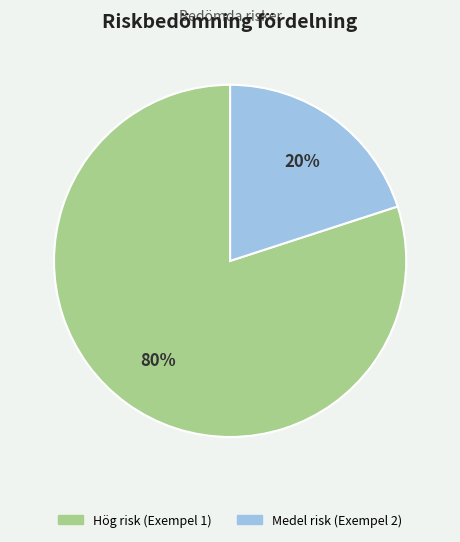

The Medel risk (Exempel 2) slice represents 11% of the pie. True or false?

False